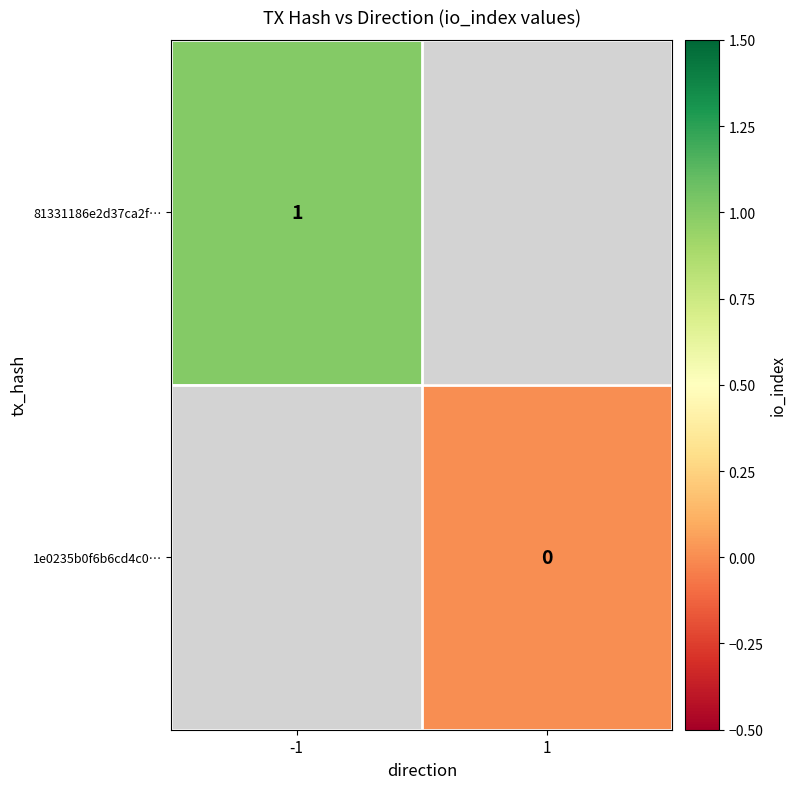

The 81331186e2d37ca2f… series shows 1.7 at -1. True or false?

False